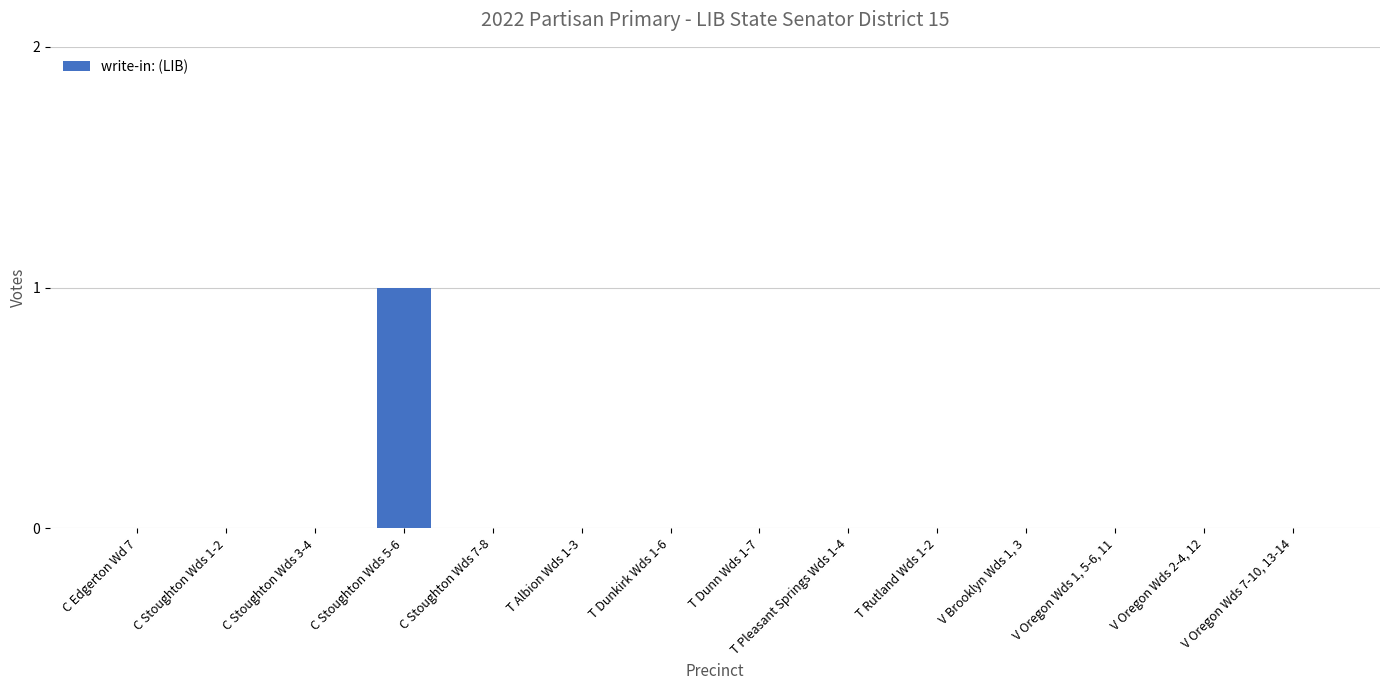

Which label corresponds to the largest value in the chart?

C Stoughton Wds 5-6